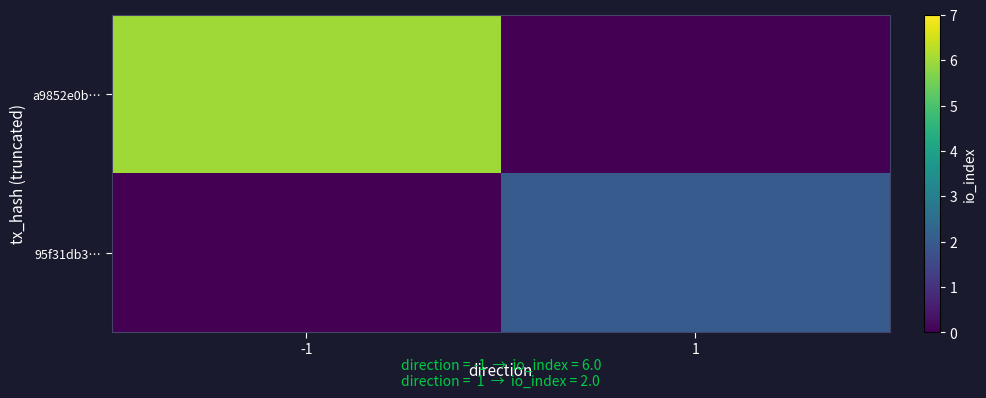

Which category has the lowest value across all series?

1